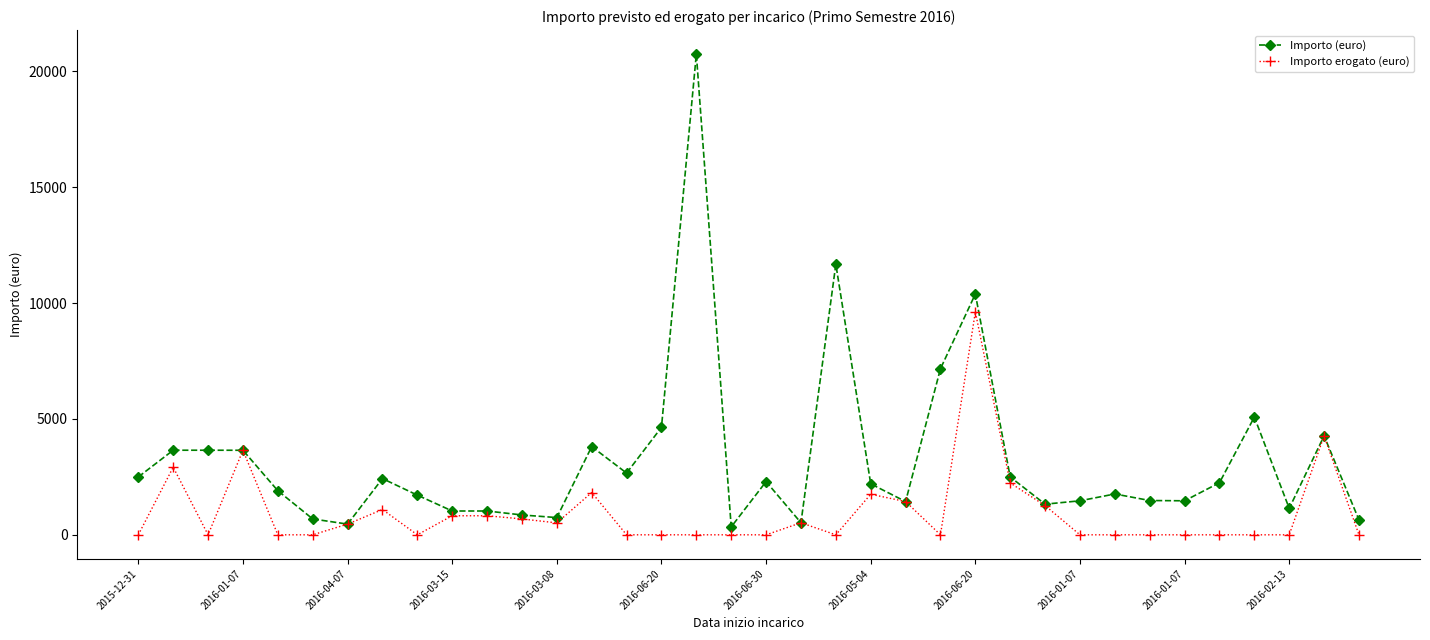

List the series in order of their overall mean, highest first.

Importo (euro), Importo erogato (euro)